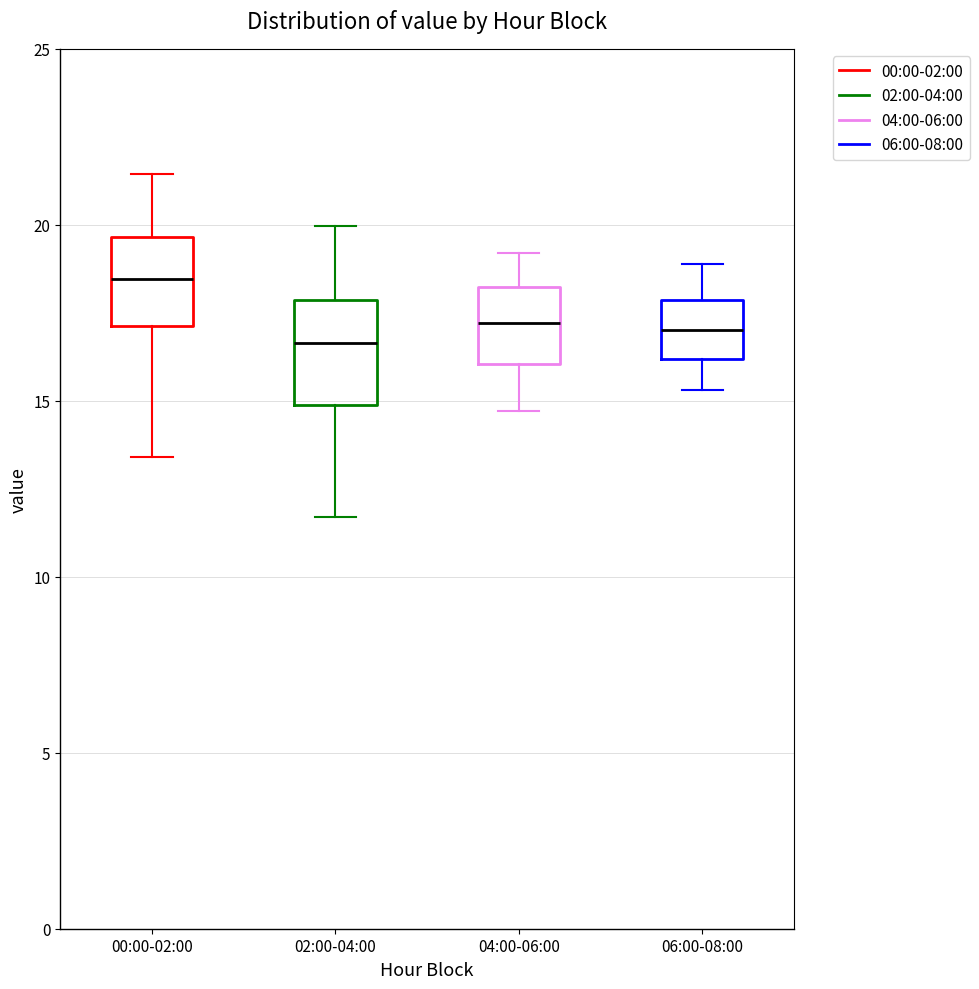

Where is the upper edge of the box for 04:00-06:00 on the y-axis? The values are not printed on the chart, so give them approximately, as read against the axis.

18.0